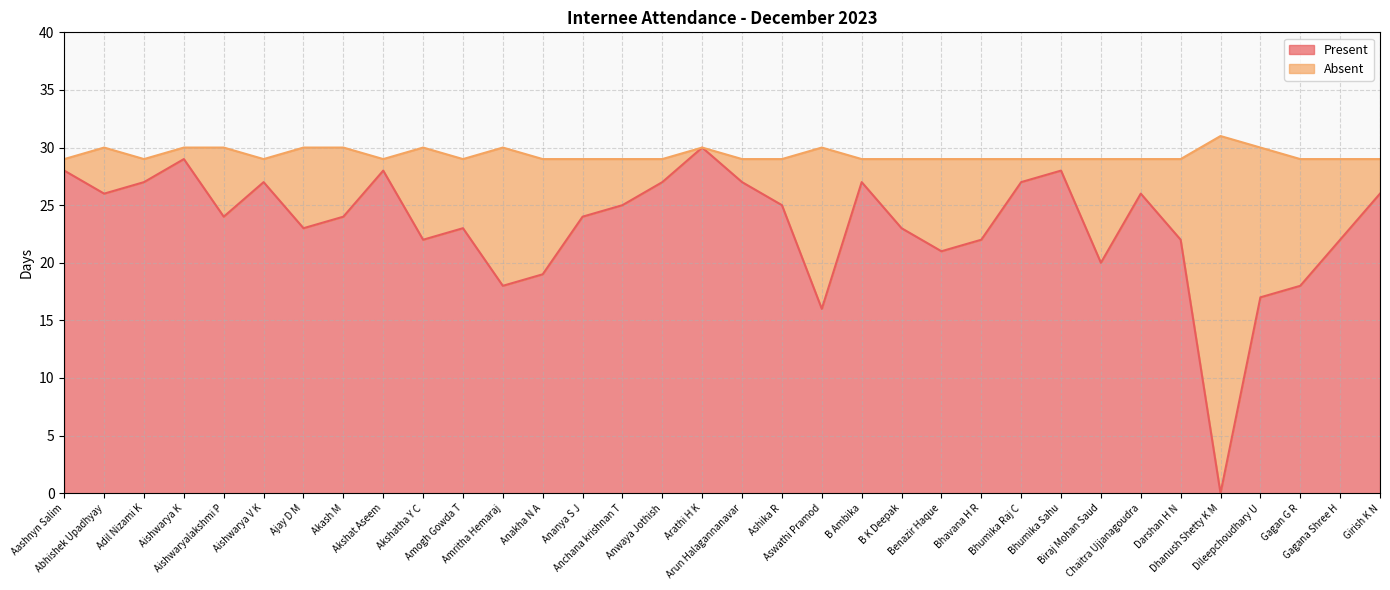

How many points are higher than both their immediate neighbors (excluding endpoints)?

8